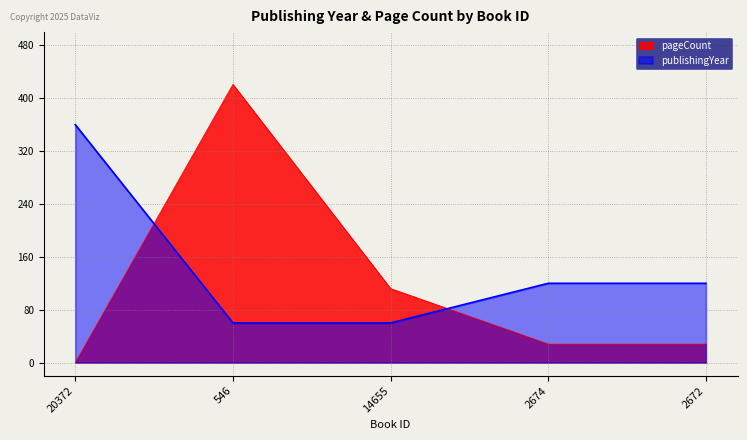

What is the label of the 4th point from the right?

546